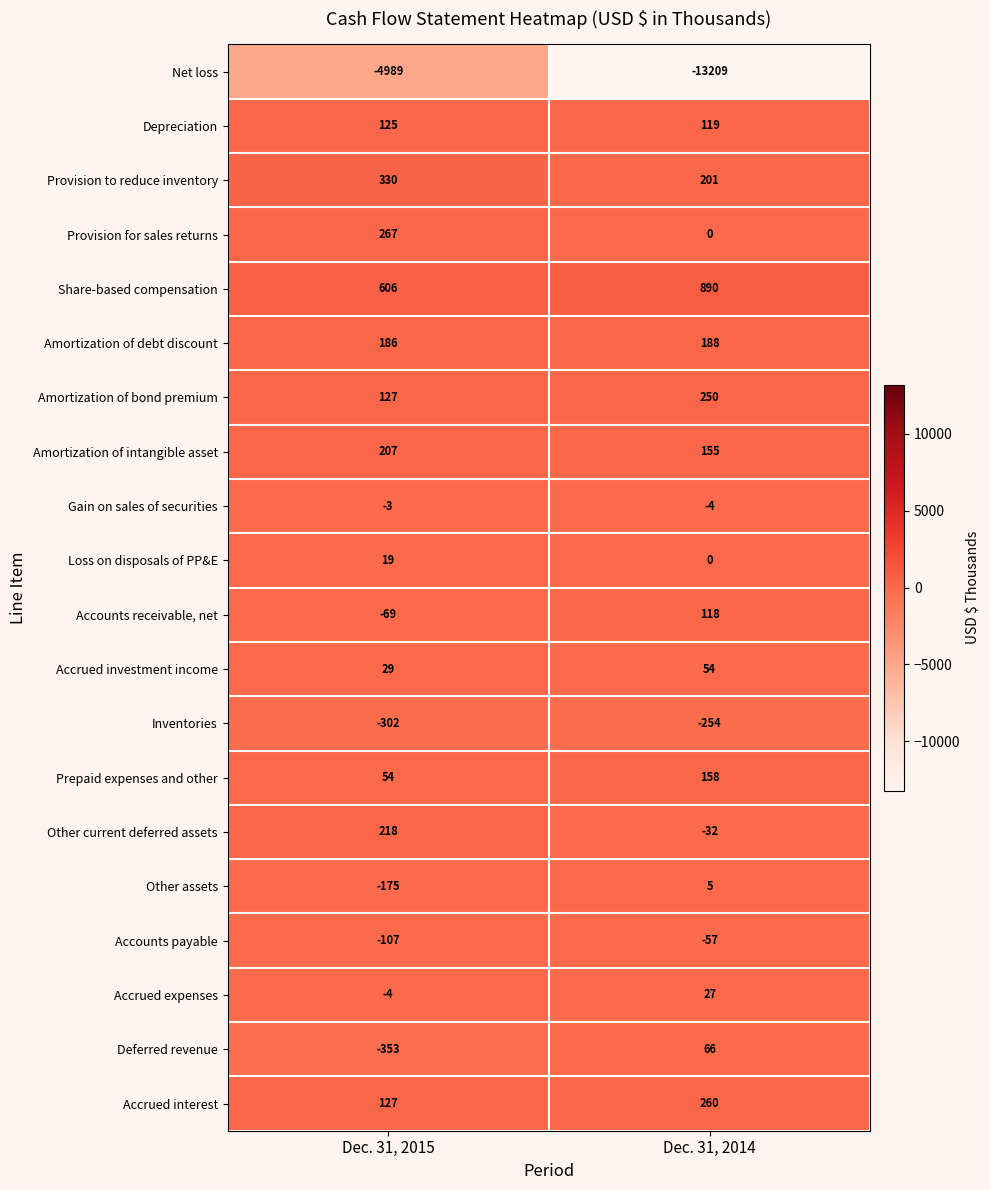

List the series in order of their peak value, lowest first.

Net loss, Inventories, Accounts payable, Gain on sales of securities, Other assets, Loss on disposals of PP&E, Accrued expenses, Accrued investment income, Deferred revenue, Accounts receivable, net, Depreciation, Prepaid expenses and other, Amortization of debt discount, Amortization of intangible asset, Other current deferred assets, Amortization of bond premium, Accrued interest, Provision for sales returns, Provision to reduce inventory, Share-based compensation